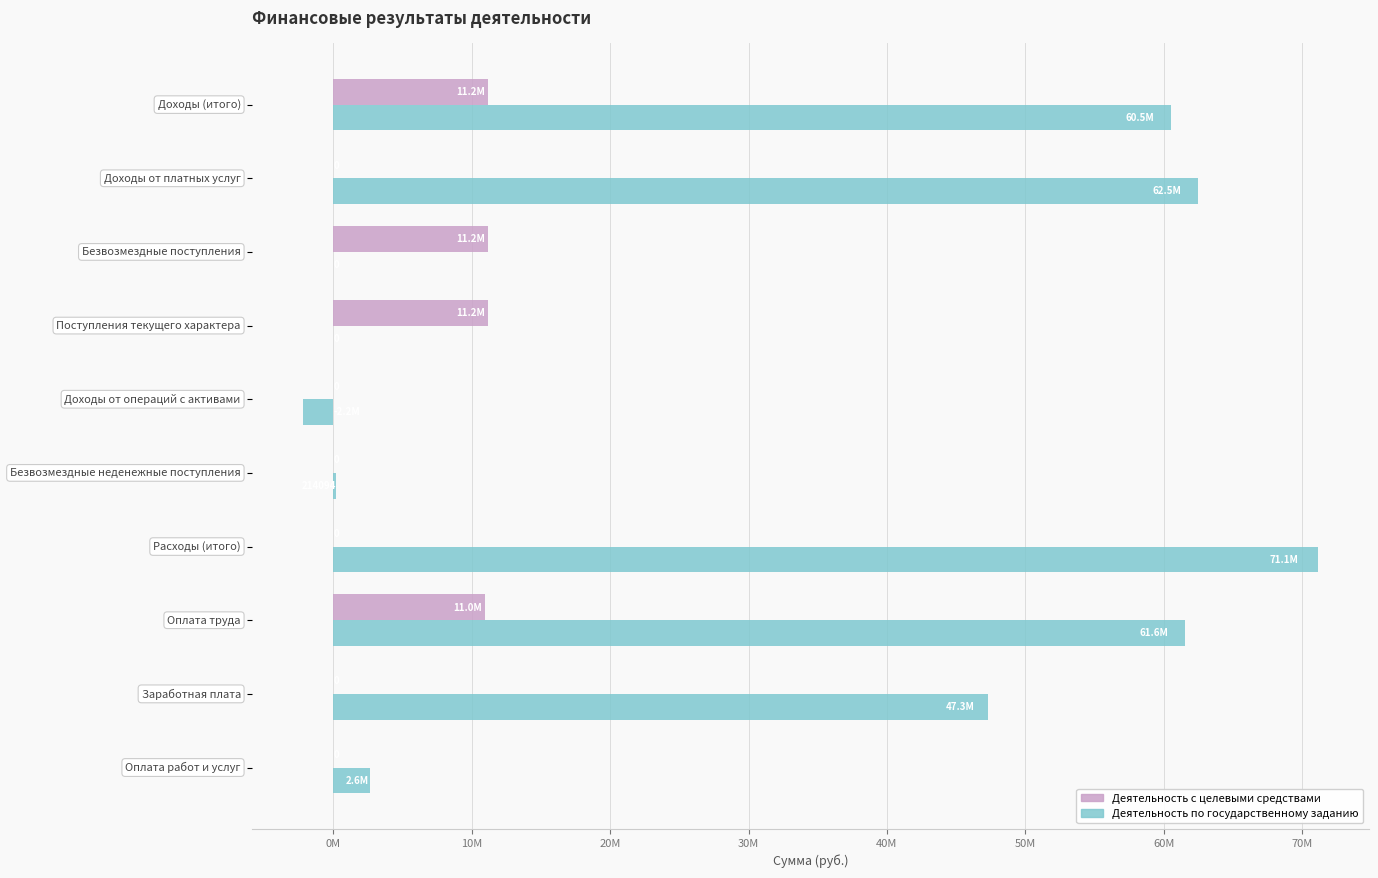

What are all the series names shown in the legend?

Деятельность с целевыми средствами, Деятельность по государственному заданию